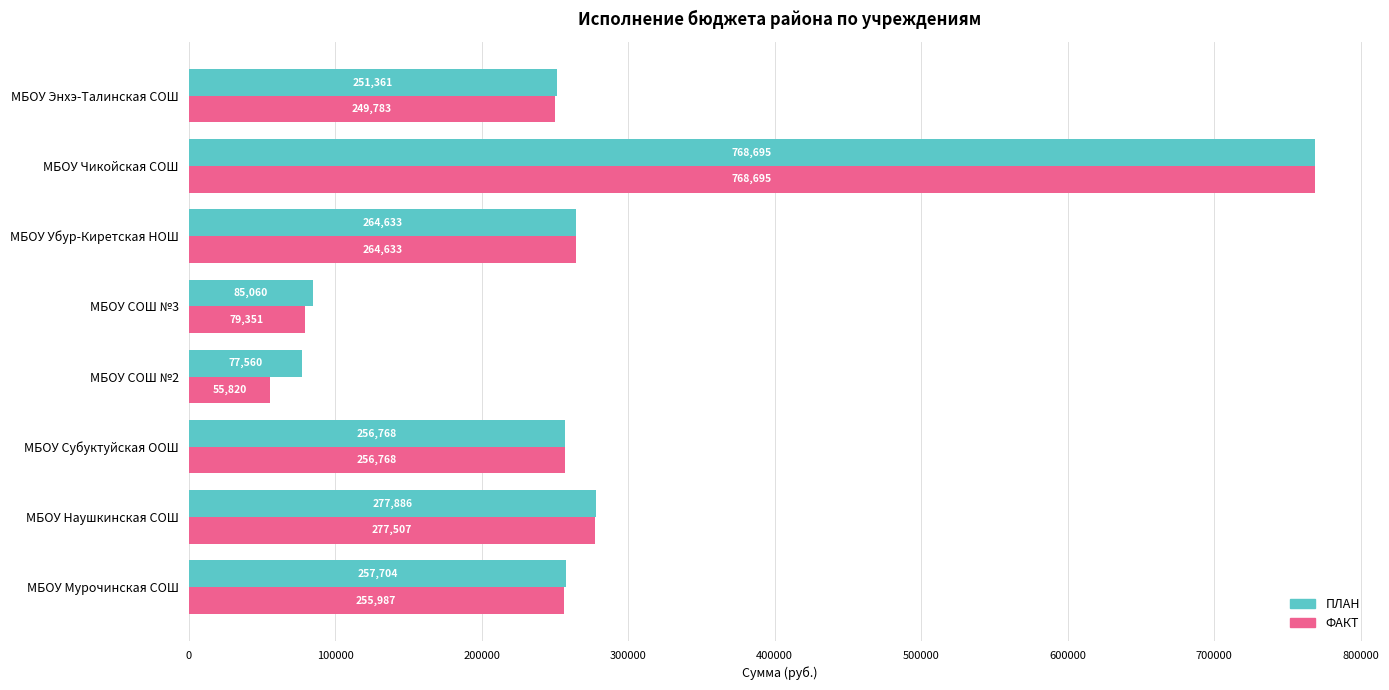

Which series has the widest spread of values?

ФАКТ